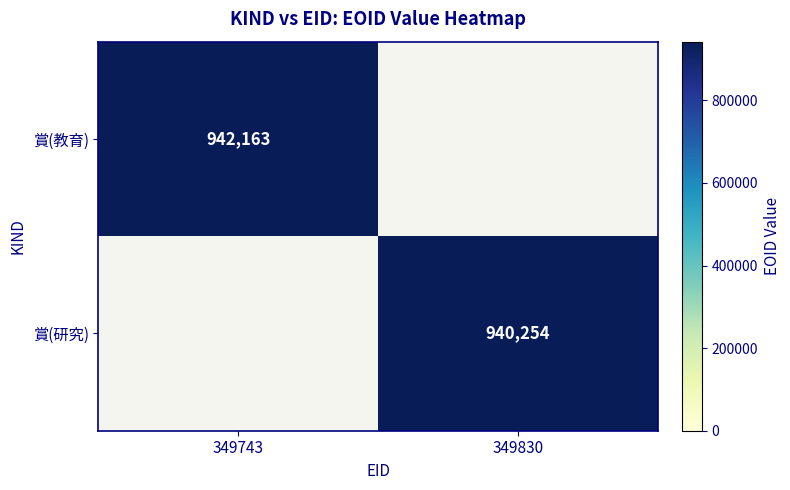

The 賞(教育) series shows 942163 at 349743. True or false?

True